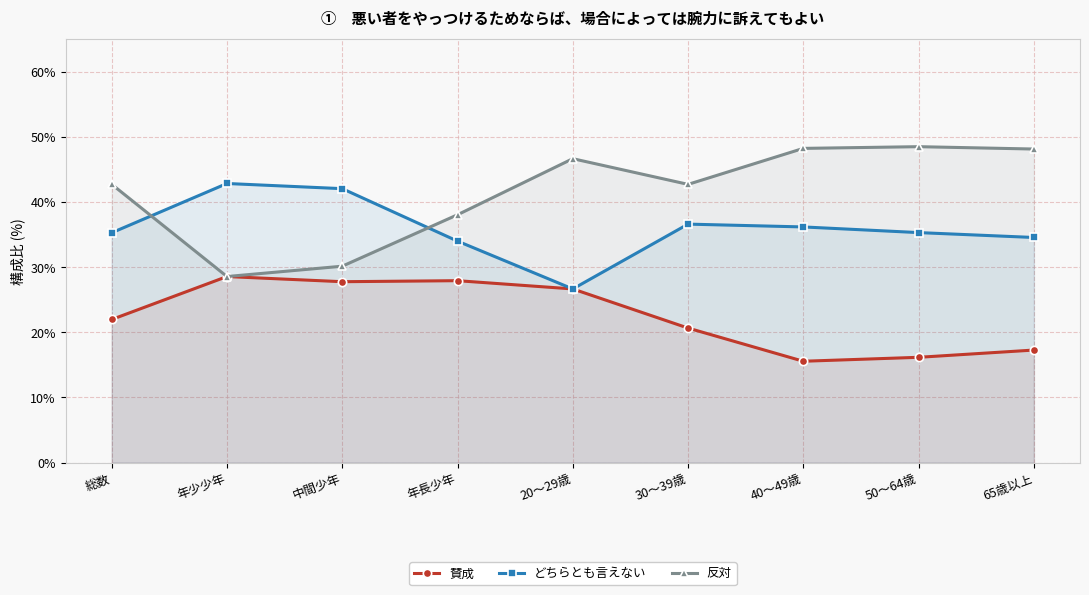

What is the difference between the 反対 values at 50～64歳 and 20～29歳?

1.8